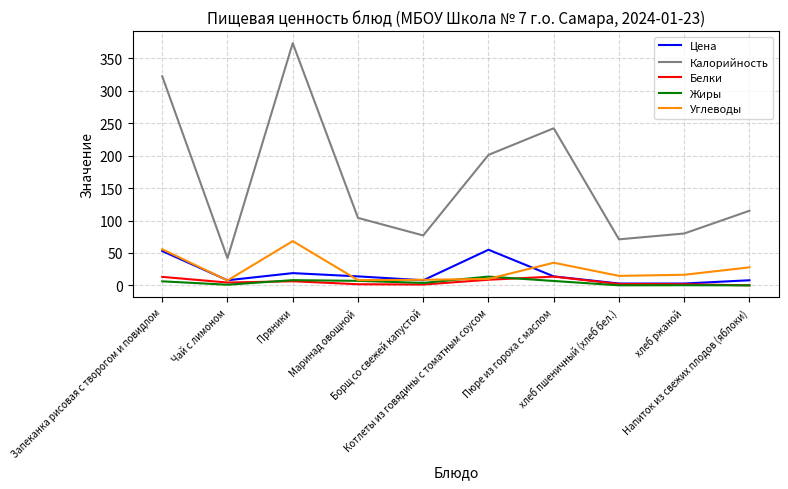

Which series has the largest total across all categories?

Калорийность